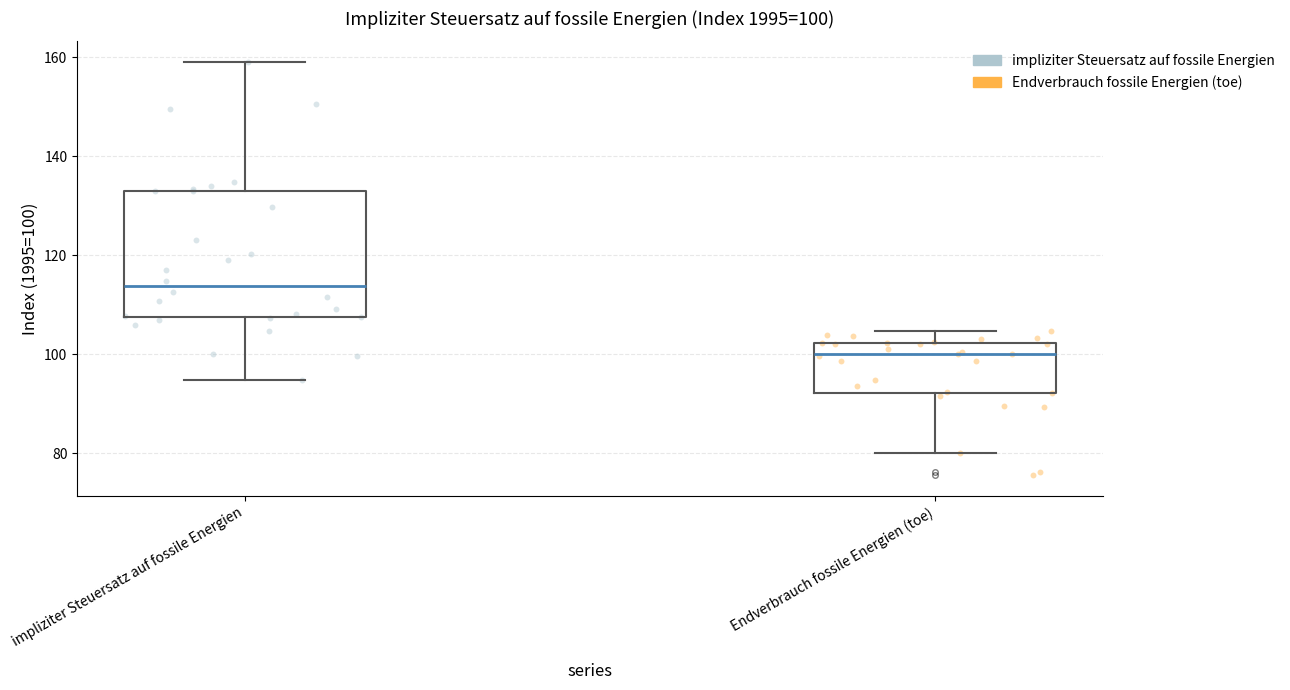

Comparing the boxes themselves (not the whiskers), which one is the tallest?

impliziter Steuersatz auf fossile Energien